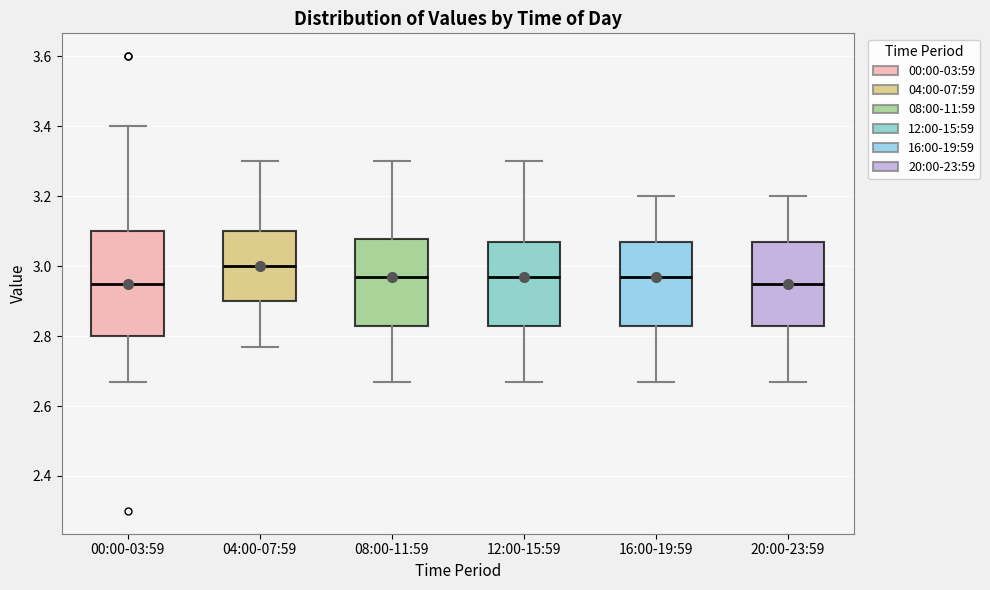

Reading left to right, read every box against the y-axis: the position of its median line, the range the box covers, and the ends of its whiskers. The values are not printed on the chart, so give them approximately, as read against the axis.

00:00-03:59: median 2.96, box 2.80 to 3.10, whiskers 2.68 to 3.40
04:00-07:59: median 3.00, box 2.90 to 3.10, whiskers 2.78 to 3.30
08:00-11:59: median 2.98, box 2.84 to 3.08, whiskers 2.68 to 3.30
12:00-15:59: median 2.98, box 2.84 to 3.08, whiskers 2.68 to 3.30
16:00-19:59: median 2.98, box 2.84 to 3.08, whiskers 2.68 to 3.20
20:00-23:59: median 2.96, box 2.84 to 3.08, whiskers 2.68 to 3.20